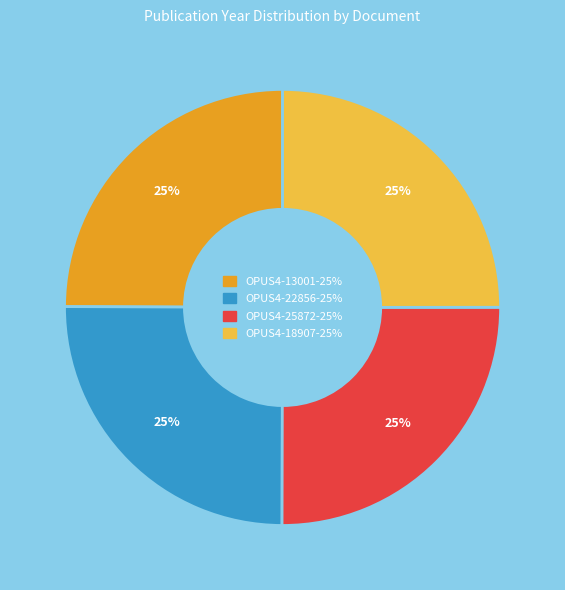

To the nearest percent, what portion does OPUS4-18907 represent?

25%